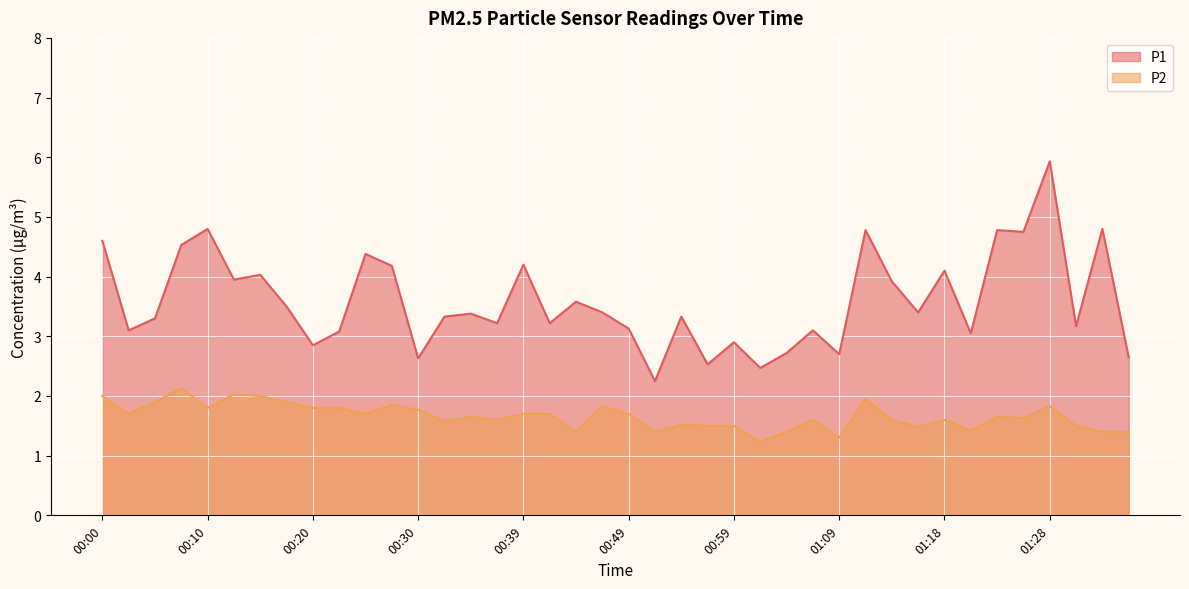

List the series in order of their overall mean, lowest first.

P2, P1